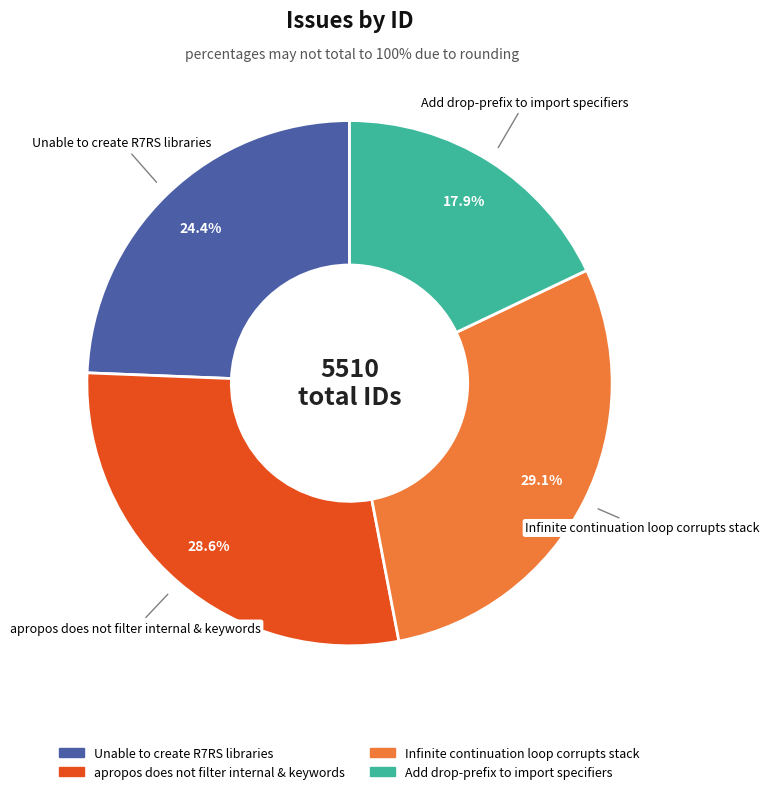

Is apropos does not filter internal & keywords the majority of the pie?

No